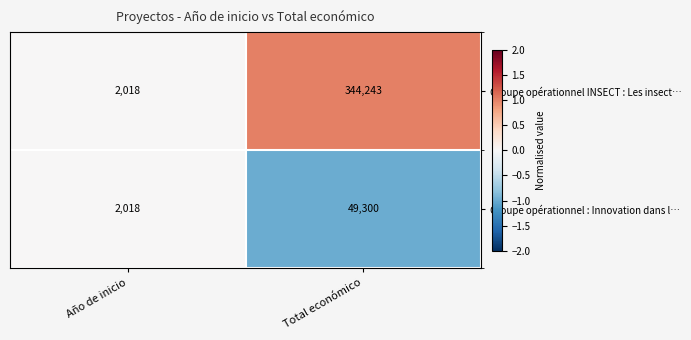

True or false: Groupe opérationnel INSECT : Les insect… has a value of 3437 at Año de inicio.

False